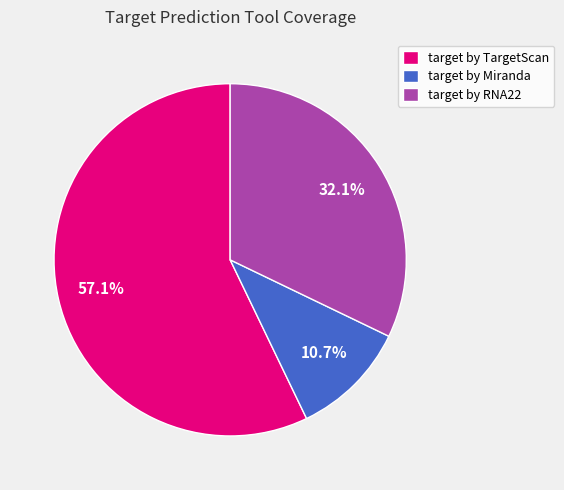

Is it true that target by RNA22 is 46% of the pie?

False